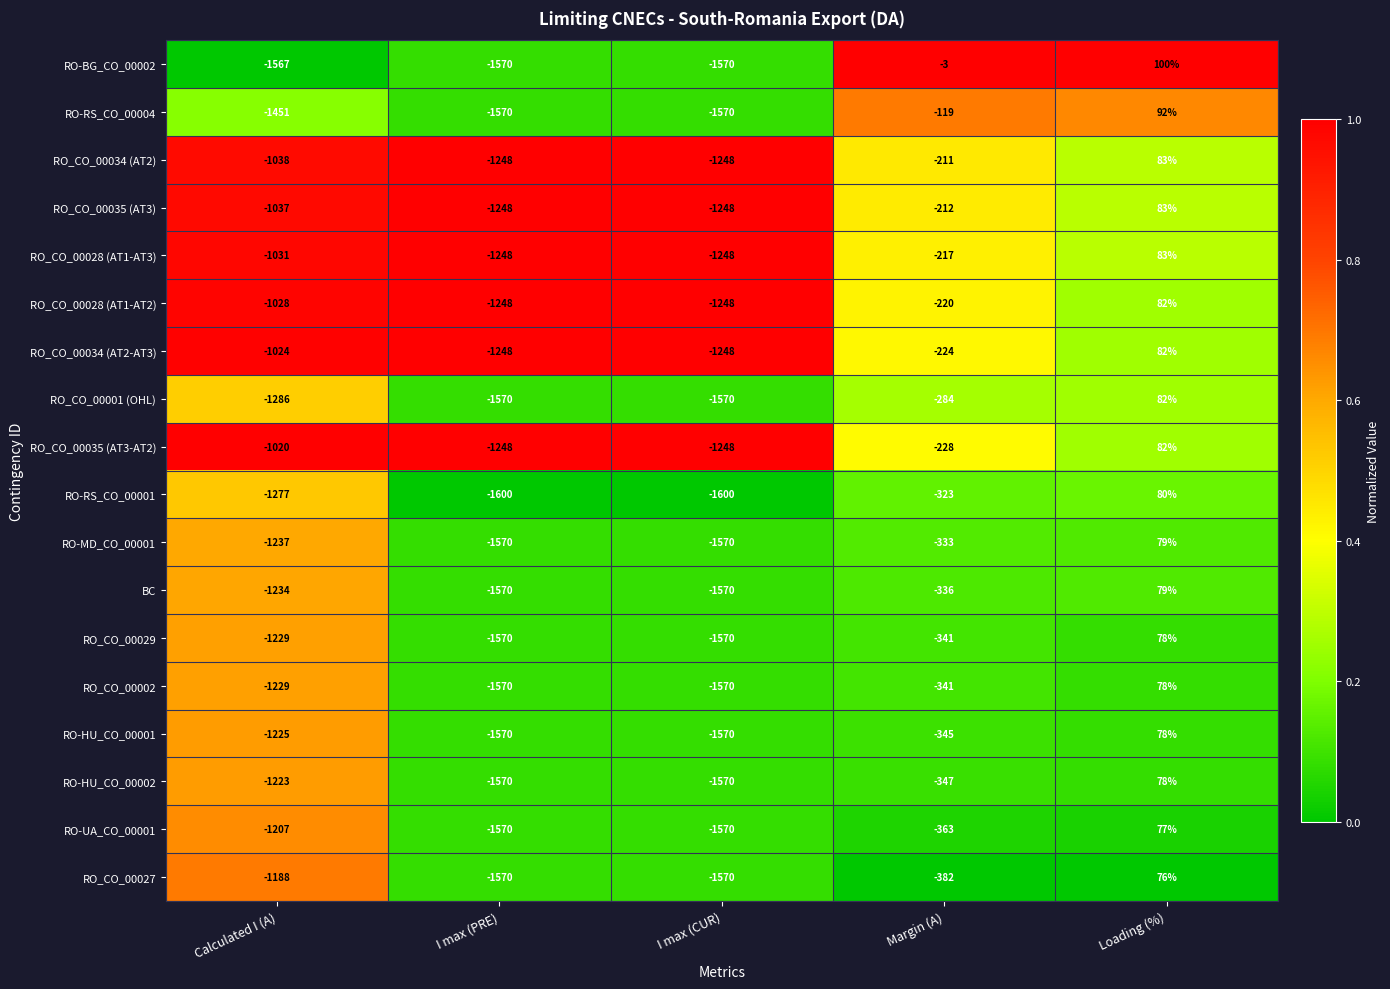

At how many categories does at least one series exceed 0?

1